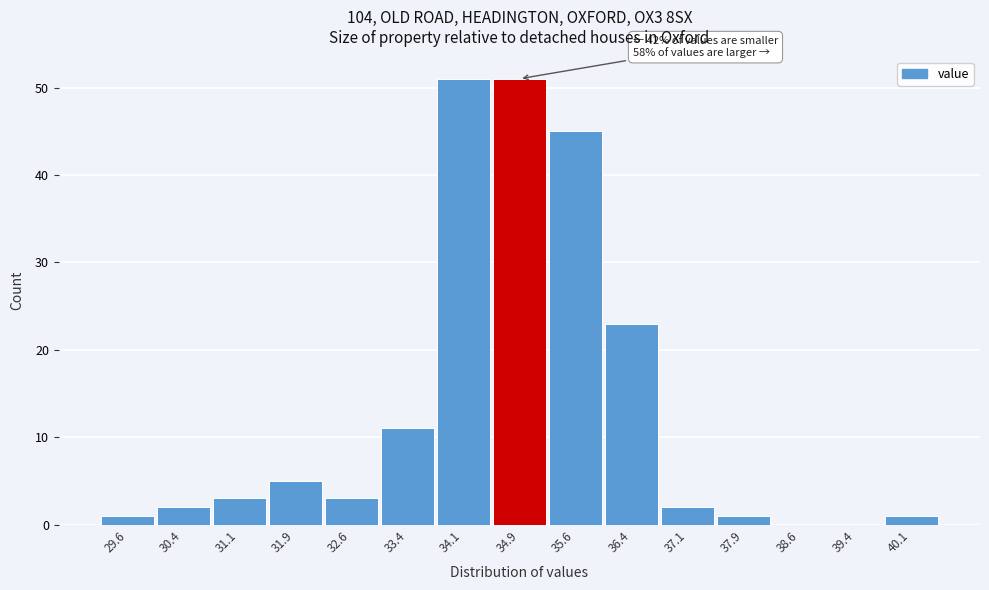

Reading left to right, extract all data points from this chart.

29.6=1	30.4=2	31.1=3	31.9=5	32.6=3	33.4=11	34.1=51	34.9=51	35.6=45	36.4=23	37.1=2	37.9=1	38.6=0	39.4=0	40.1=1